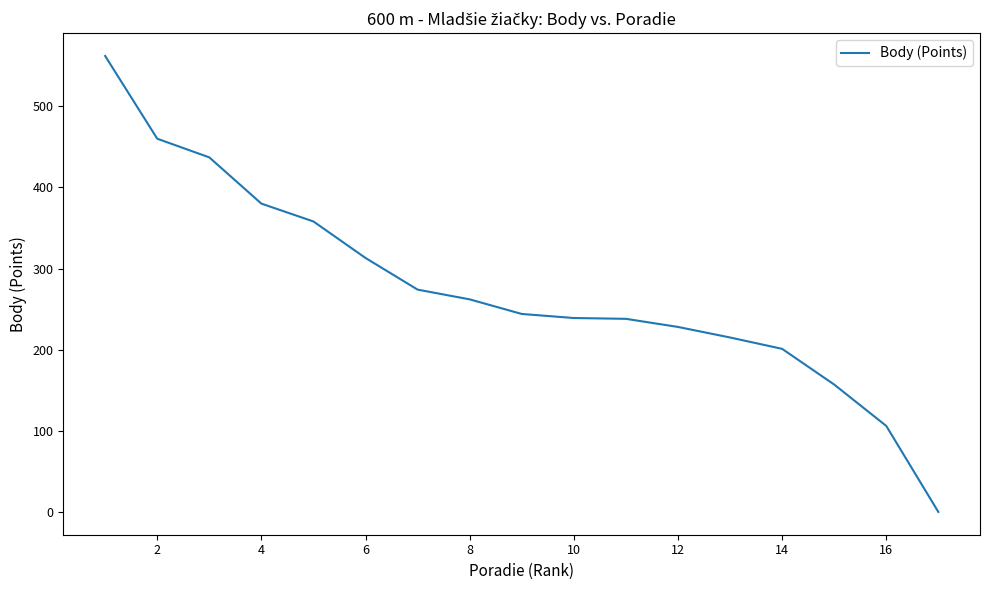

What is the difference between the maximum and minimum values?

562